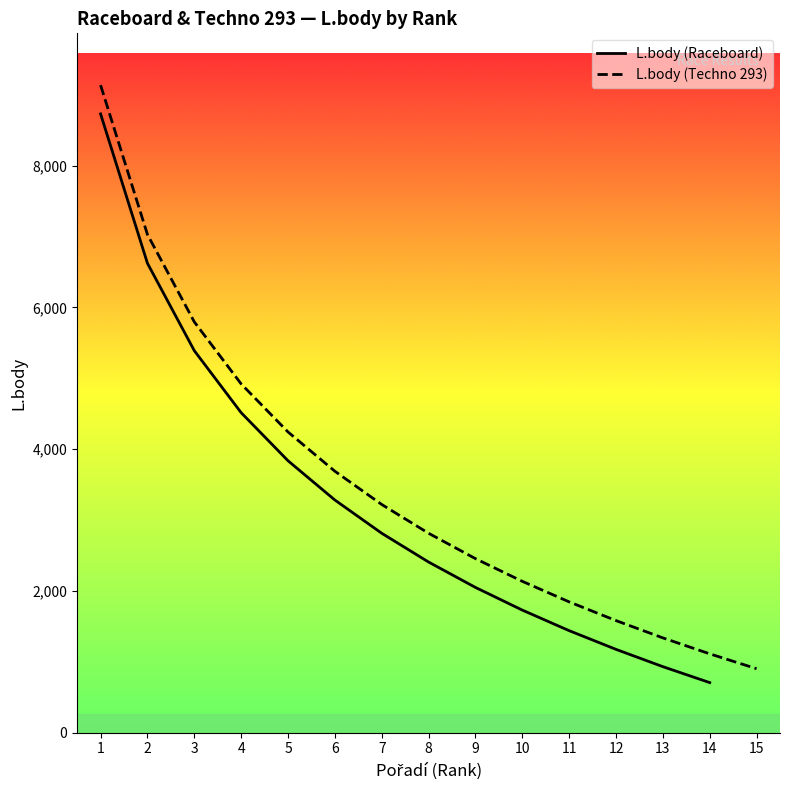

Reading left to right, what are all the values shown in this chart?

1=8730	2=6623	3=5390	4=4515	5=3837	6=3283	7=2814	8=2408	9=2050	10=1730	11=1440	12=1176	13=932	14=707